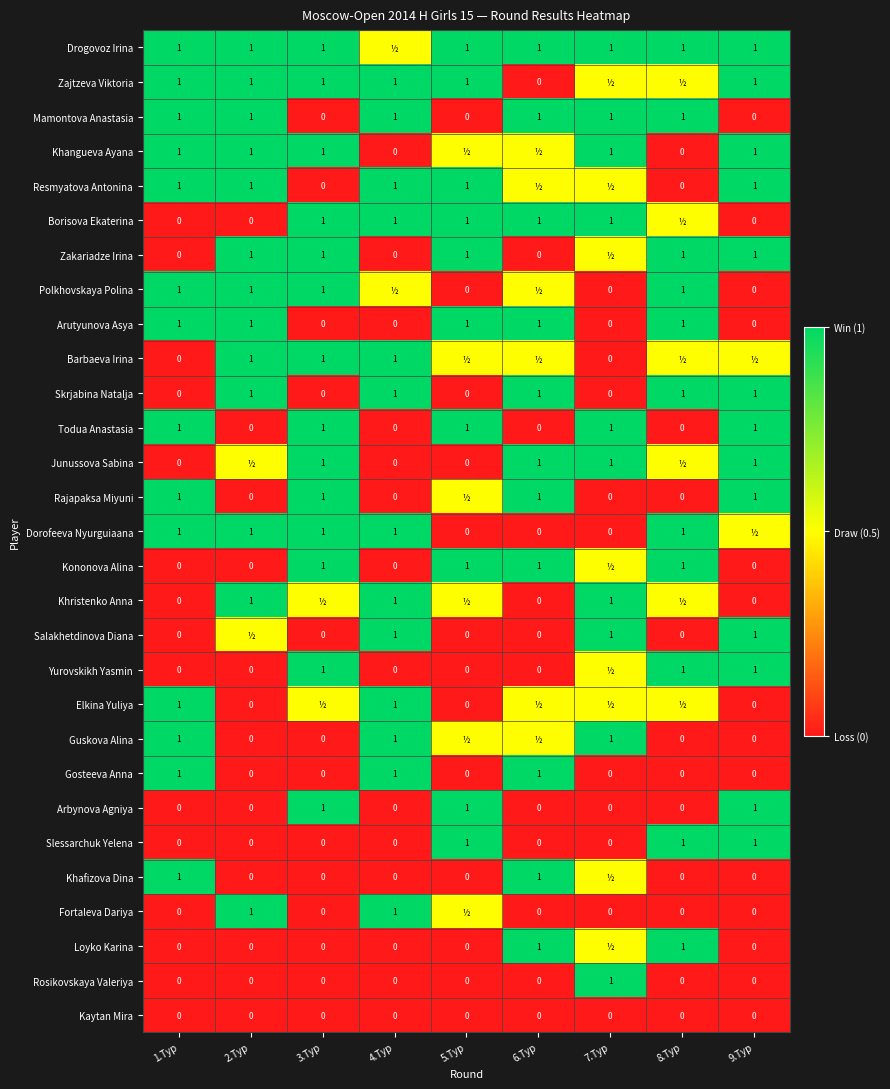

What is the difference between the highest and lowest values at 1.Тур?

1.0